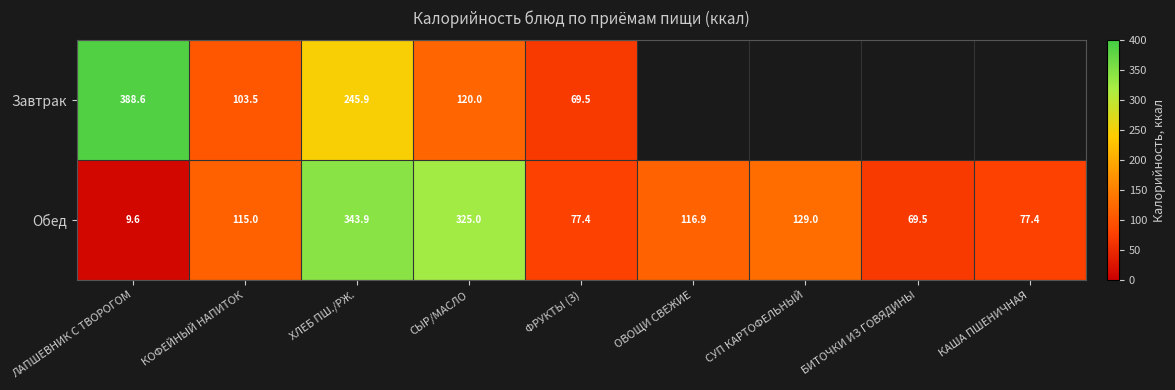

The Обед series shows 77.4 at ФРУКТЫ (З). True or false?

True